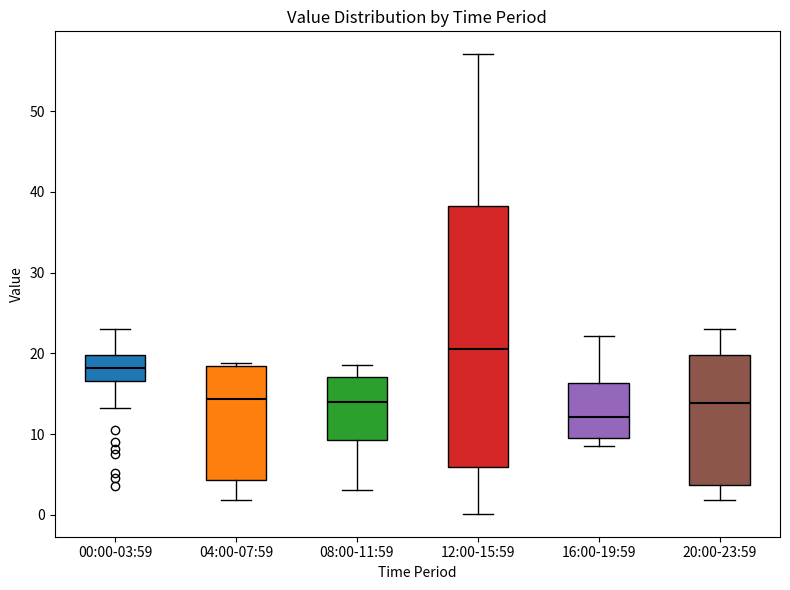

Reading left to right, transcribe this box plot: for each box, give where its median line is, the range the box spans, and where its two whiskers end, as read against the y-axis. The values are not printed on the chart, so give them approximately, as read against the axis.

00:00-03:59: median 18, box 17 to 20, whiskers 13 to 23
04:00-07:59: median 14, box 4 to 18, whiskers 2 to 19
08:00-11:59: median 14, box 9 to 17, whiskers 3 to 19
12:00-15:59: median 21, box 6 to 38, whiskers 0 to 57
16:00-19:59: median 12, box 10 to 16, whiskers 9 to 22
20:00-23:59: median 14, box 4 to 20, whiskers 2 to 23